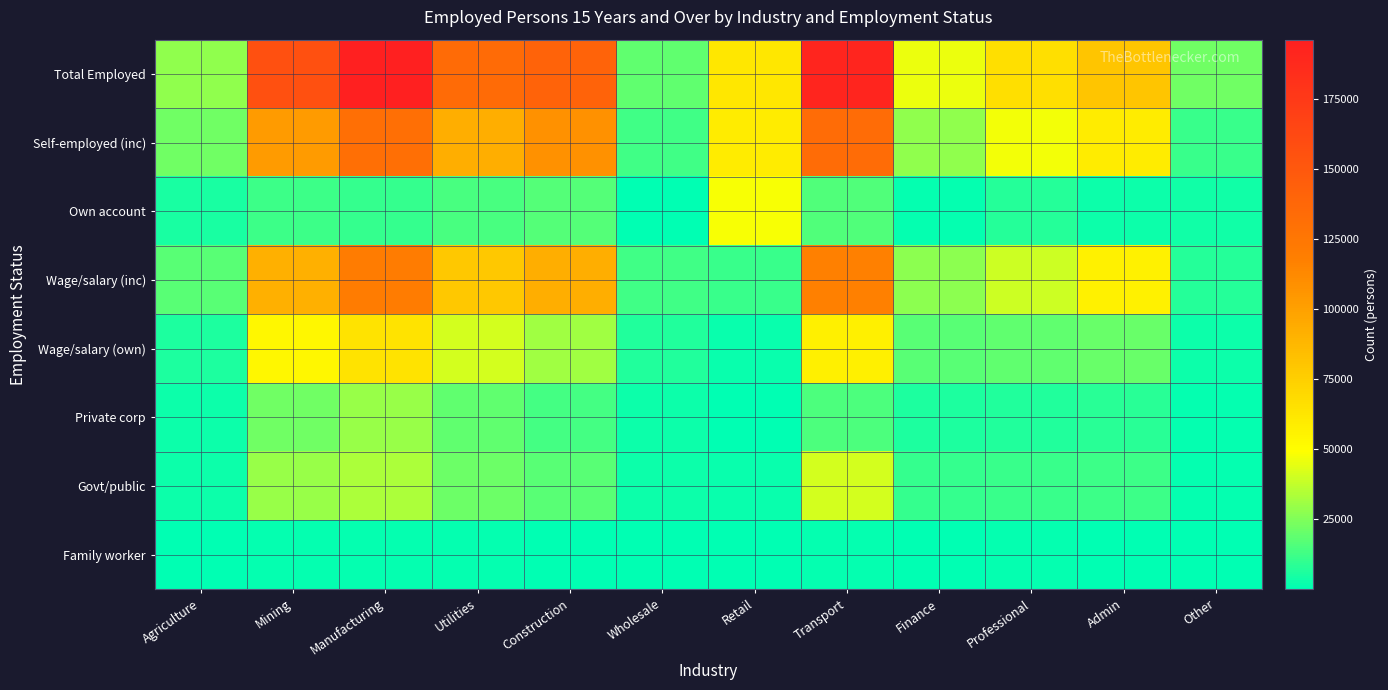

Reading right to left, extract all data points from this chart.

Total Employed: Other=22230	Admin=80062	Professional=66129	Finance=45303	Transport=191465	Retail=61632	Wholesale=18883	Construction=140365	Utilities=134571	Manufacturing=196085	Mining=156479	Agriculture=27636
Self-employed (inc): Other=11426	Admin=59241	Professional=47248	Finance=27791	Transport=133804	Retail=59287	Wholesale=12626	Construction=108767	Utilities=92676	Manufacturing=131344	Mining=103203	Agriculture=21682
Own account: Other=3788	Admin=3029	Professional=7421	Finance=911	Transport=15836	Retail=48125	Wholesale=278	Construction=16289	Utilities=14246	Manufacturing=10390	Mining=11959	Agriculture=4659
Wage/salary (inc): Other=7638	Admin=56212	Professional=39827	Finance=26880	Transport=117968	Retail=11162	Wholesale=12348	Construction=92478	Utilities=78430	Manufacturing=120954	Mining=91244	Agriculture=17023
Wage/salary (own): Other=2471	Admin=20477	Professional=18528	Finance=17295	Transport=56980	Retail=2318	Wholesale=6203	Construction=31081	Utilities=41397	Manufacturing=64328	Mining=52956	Agriculture=5863
Private corp: Other=1019	Admin=7920	Professional=6197	Finance=6031	Transport=14755	Retail=434	Wholesale=2976	Construction=13115	Utilities=18981	Manufacturing=29394	Mining=22107	Agriculture=2638
Govt/public: Other=1023	Admin=12164	Professional=11284	Finance=10618	Transport=40890	Retail=1797	Wholesale=3076	Construction=17279	Utilities=20968	Manufacturing=33419	Mining=29497	Agriculture=2926
Family worker: Other=55	Admin=239	Professional=858	Finance=494	Transport=963	Retail=67	Wholesale=115	Construction=467	Utilities=1200	Manufacturing=1278	Mining=1176	Agriculture=269